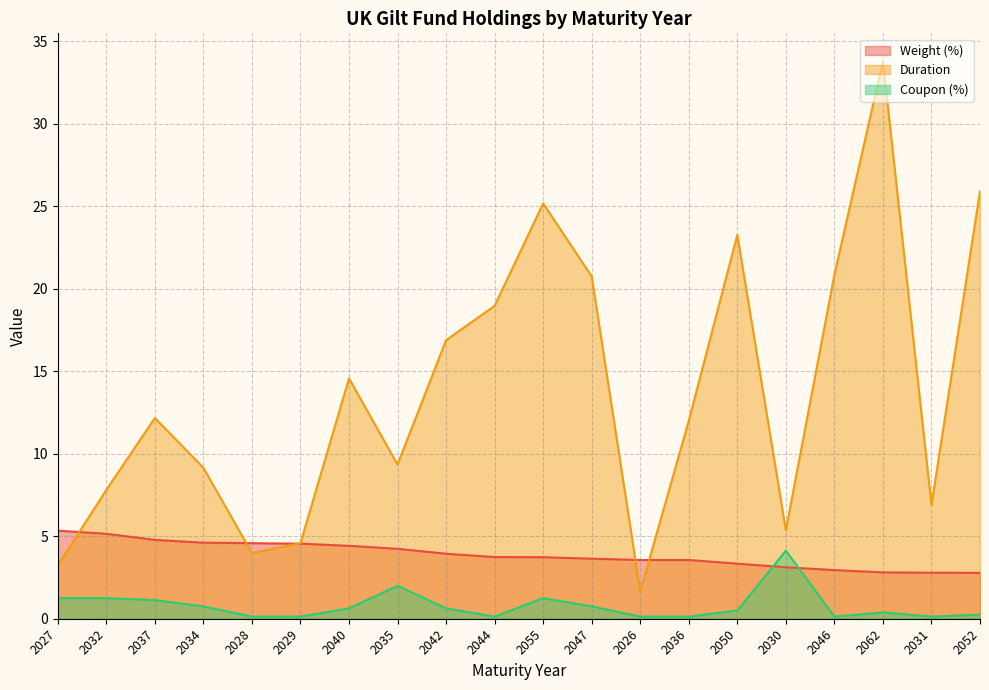

Rank the series by their average value, from lowest to highest.

Coupon (%), Weight (%), Duration